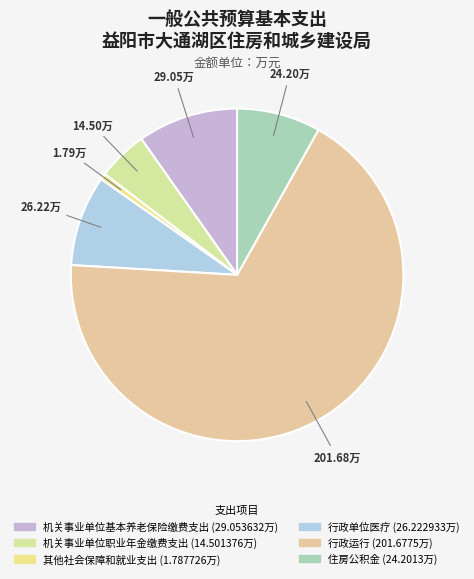

Is 行政运行 the majority of the pie?

Yes